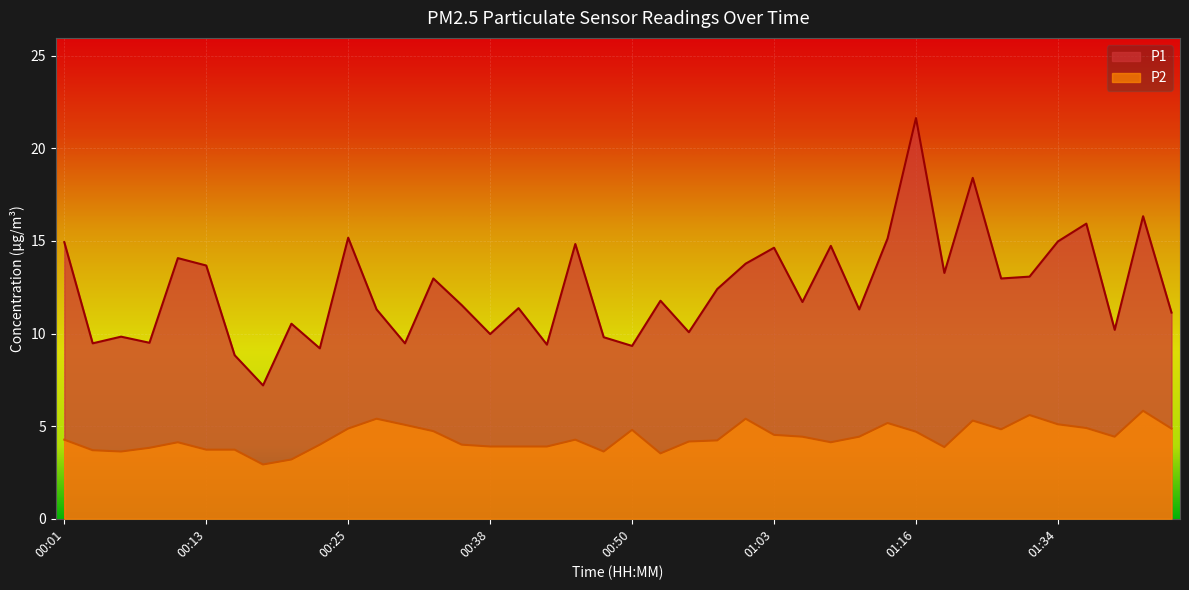

Rank the series by their average value, from lowest to highest.

P2, P1